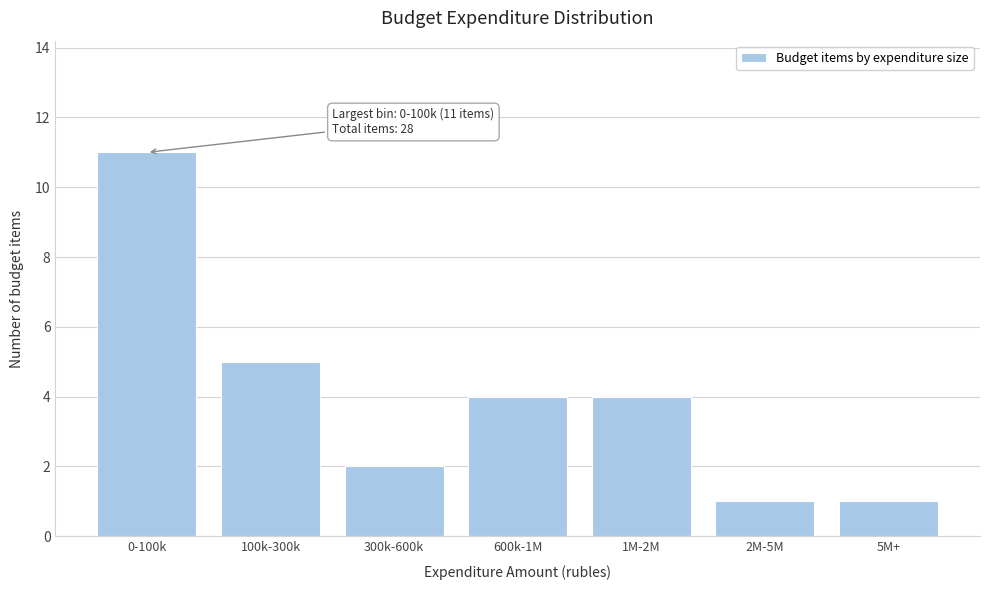

Reading right to left, extract all data points from this chart.

5M+=1	2M-5M=1	1M-2M=4	600k-1M=4	300k-600k=2	100k-300k=5	0-100k=11